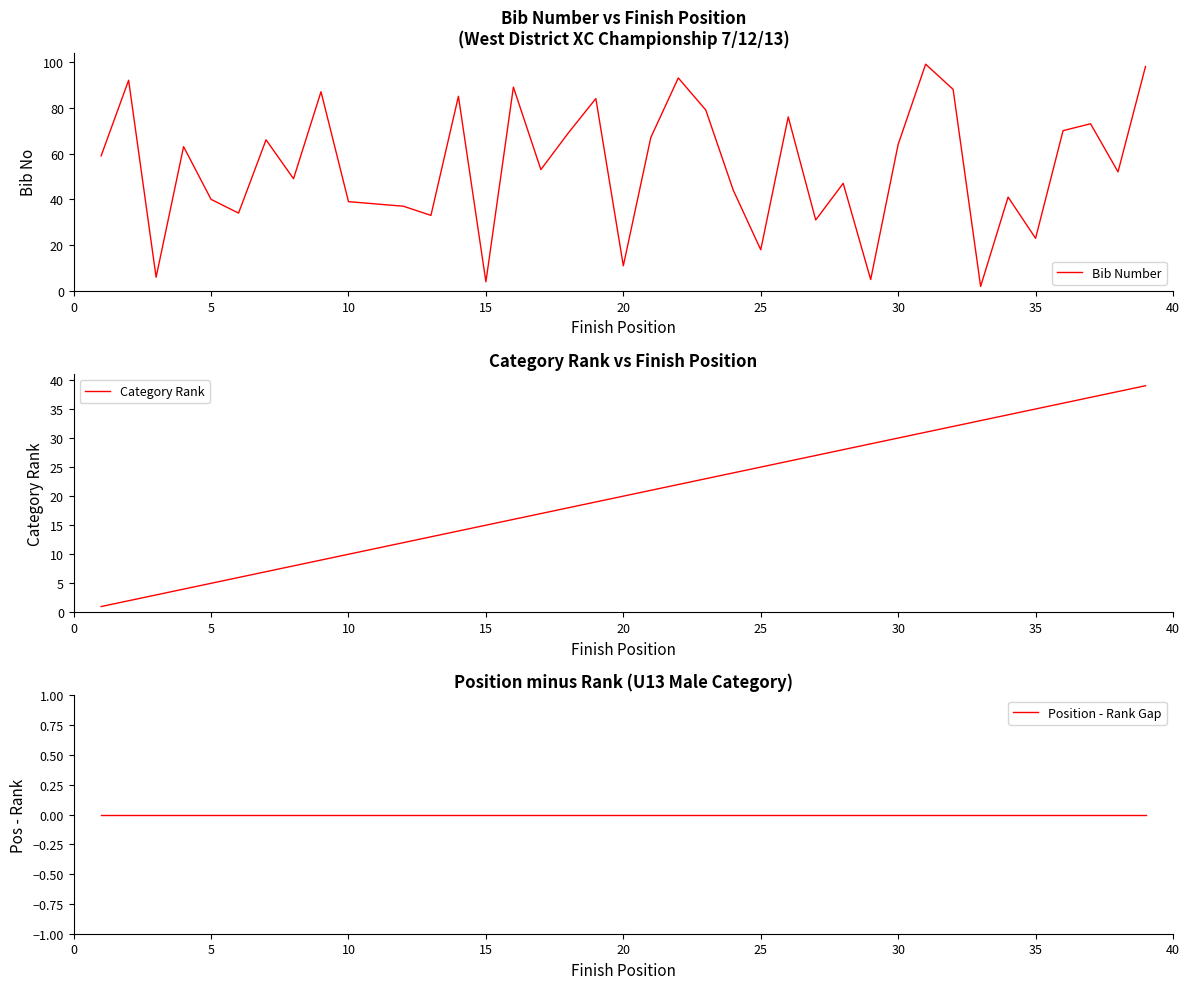

Count the number of data series in this chart.

3